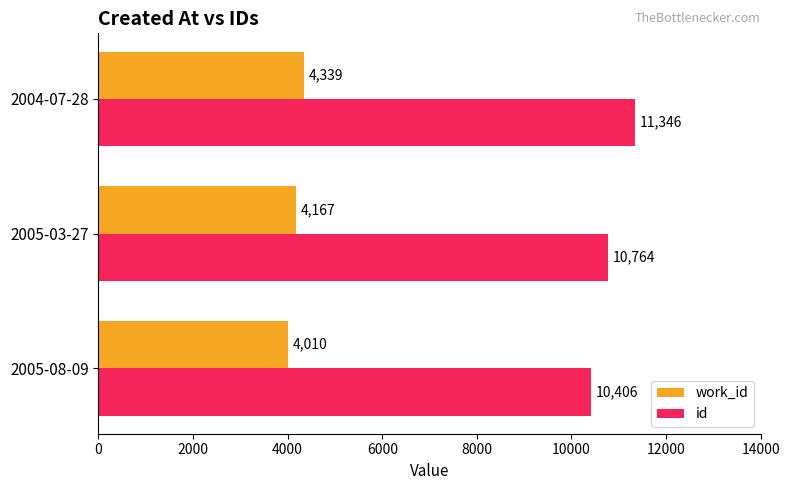

Between 2005-03-27 and 2004-07-28, which series saw the biggest shift?

id